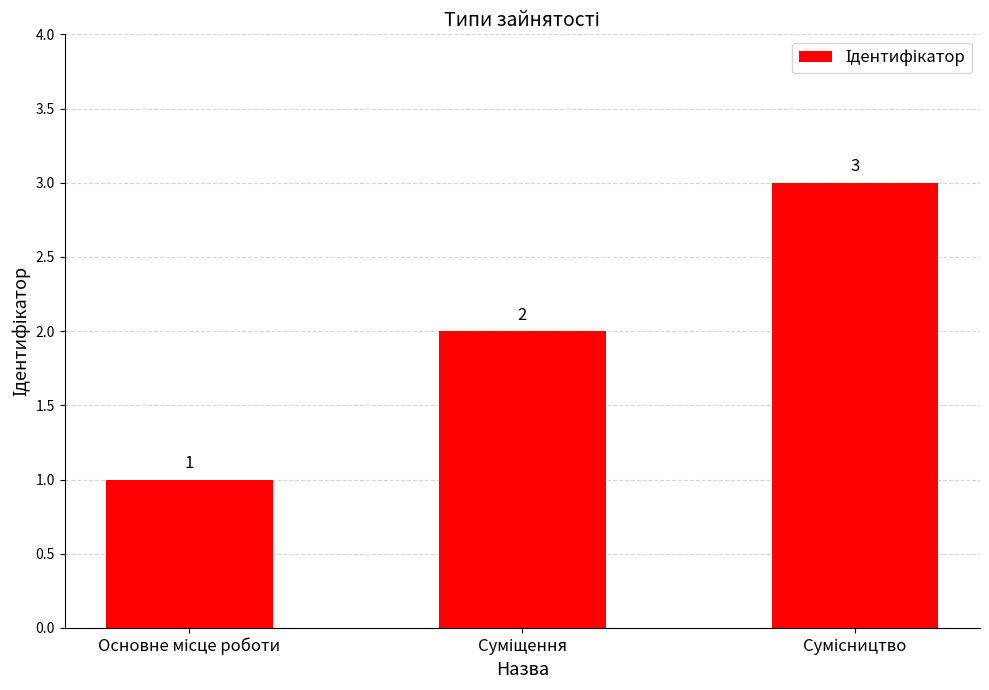

How many values are between 1 and 3?

3